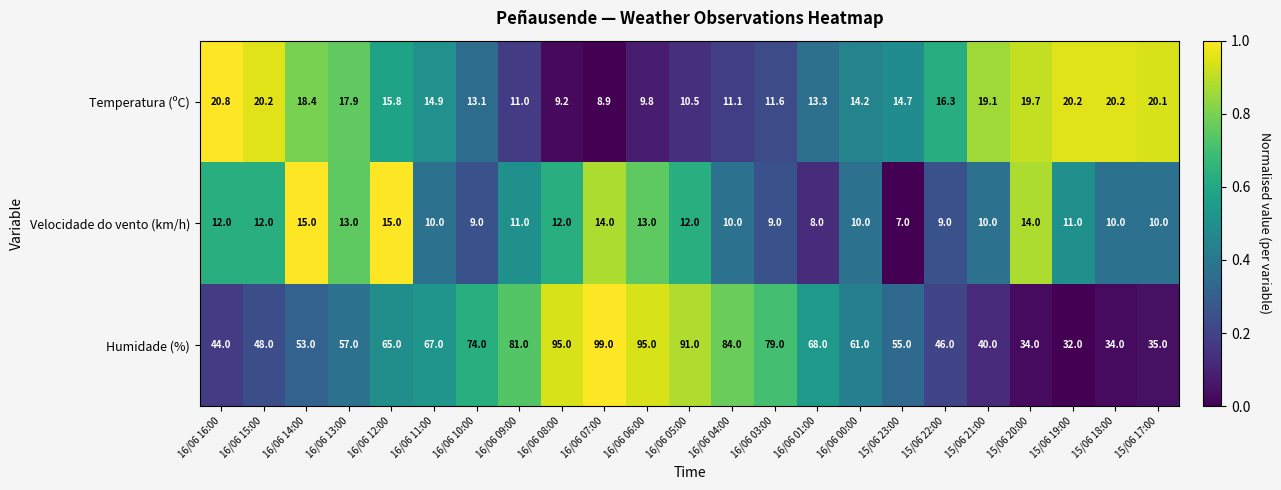

At which category is the sum across all series the highest?

16/06 07:00